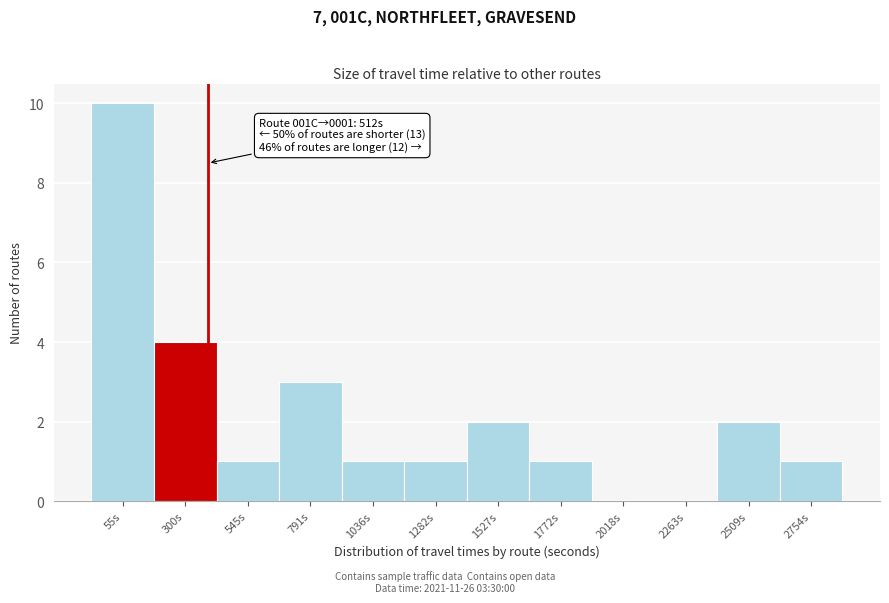

Reading right to left, transcribe all the data shown in this chart.

2754s=1	2509s=2	2263s=0	2018s=0	1772s=1	1527s=2	1282s=1	1036s=1	791s=3	545s=1	300s=4	55s=10